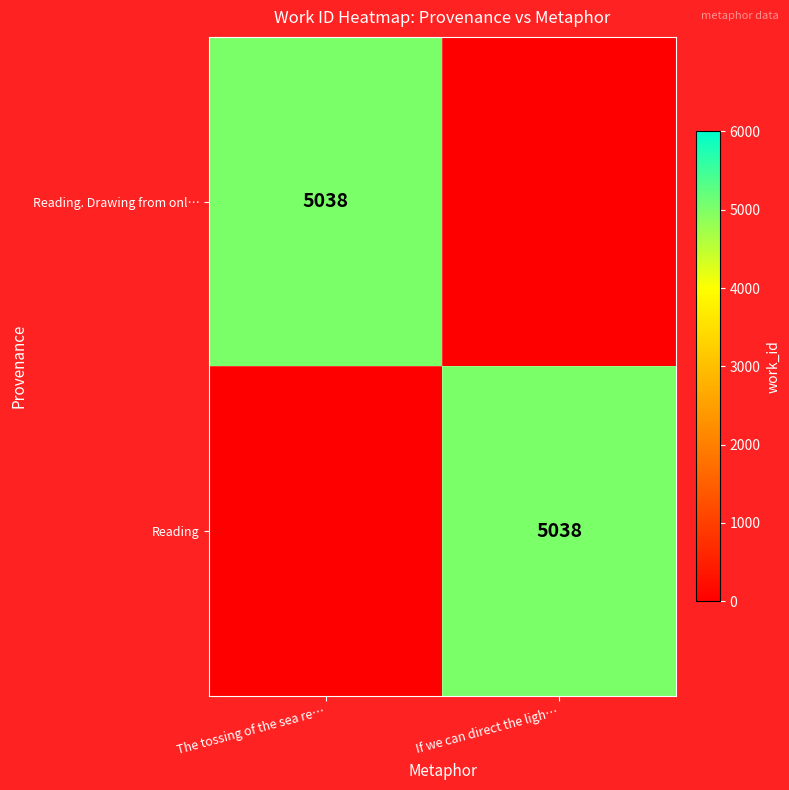

The Reading series shows 2768 at If we can direct the ligh…. True or false?

False